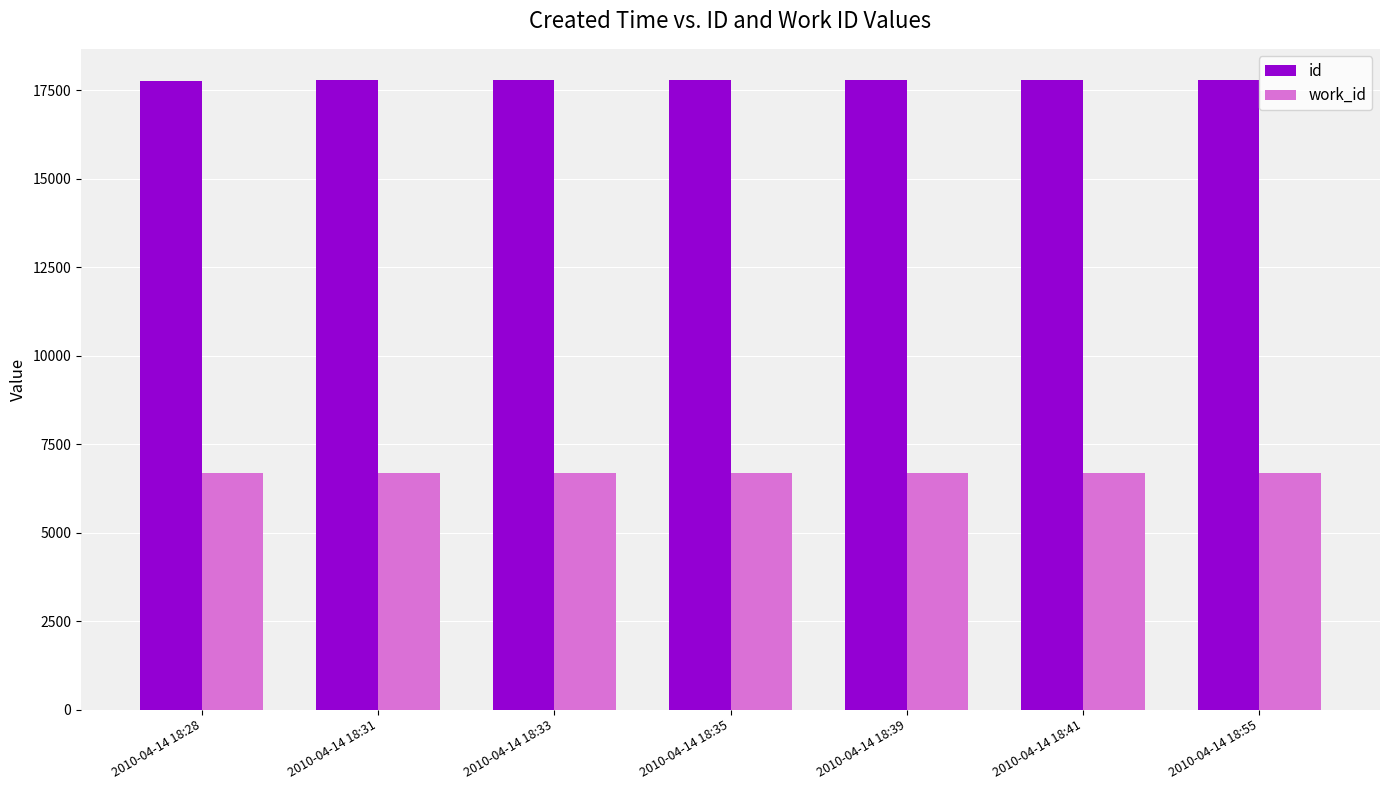

What is the maximum value for id?

17786